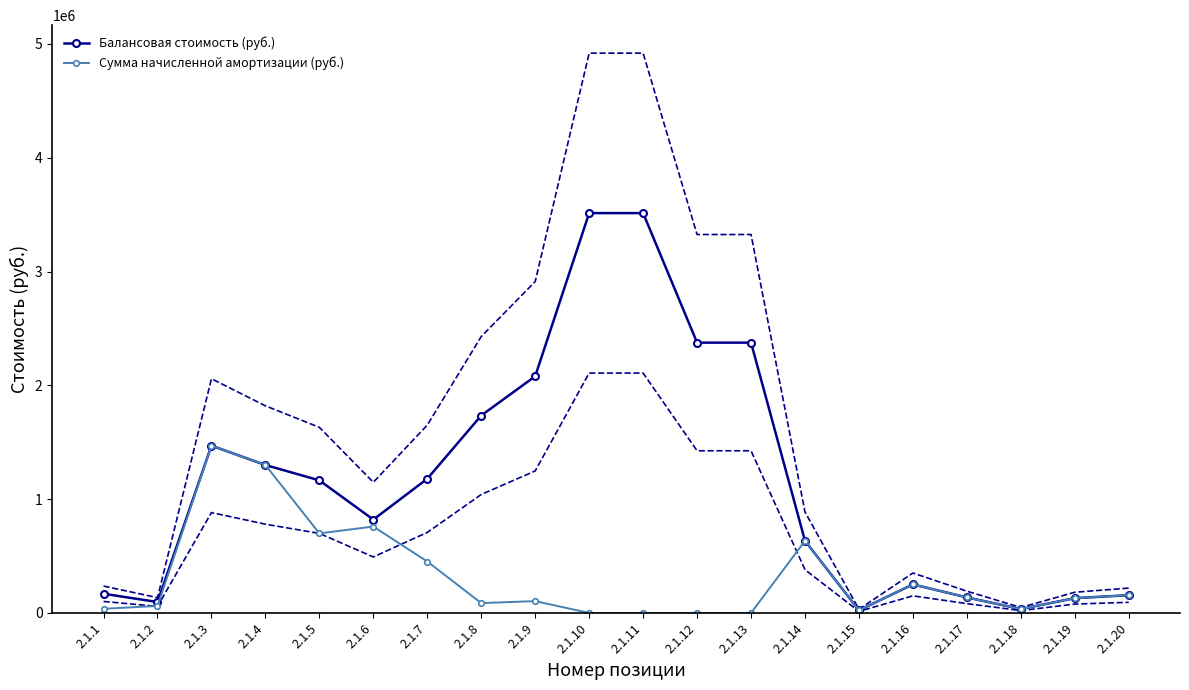

At which label does Сумма начисленной амортизации (руб.) first exceed 130000?

2.1.3